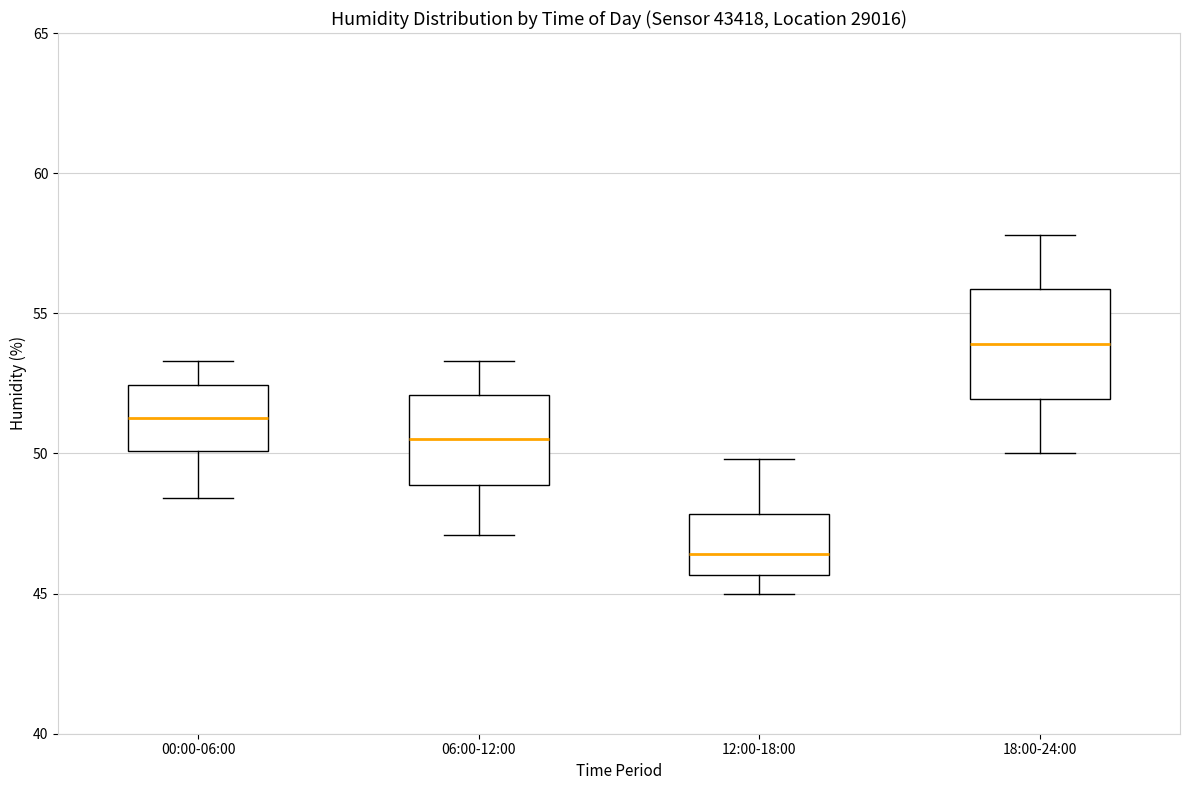

Reading left to right, transcribe this box plot: for each box, give where its median line is, the range the box spans, and where its two whiskers end, as read against the y-axis. The values are not printed on the chart, so give them approximately, as read against the axis.

00:00-06:00: median 51.5, box 50.0 to 52.5, whiskers 48.5 to 53.5
06:00-12:00: median 50.5, box 49.0 to 52.0, whiskers 47.0 to 53.5
12:00-18:00: median 46.5, box 45.5 to 48.0, whiskers 45.0 to 50.0
18:00-24:00: median 54.0, box 52.0 to 56.0, whiskers 50.0 to 58.0